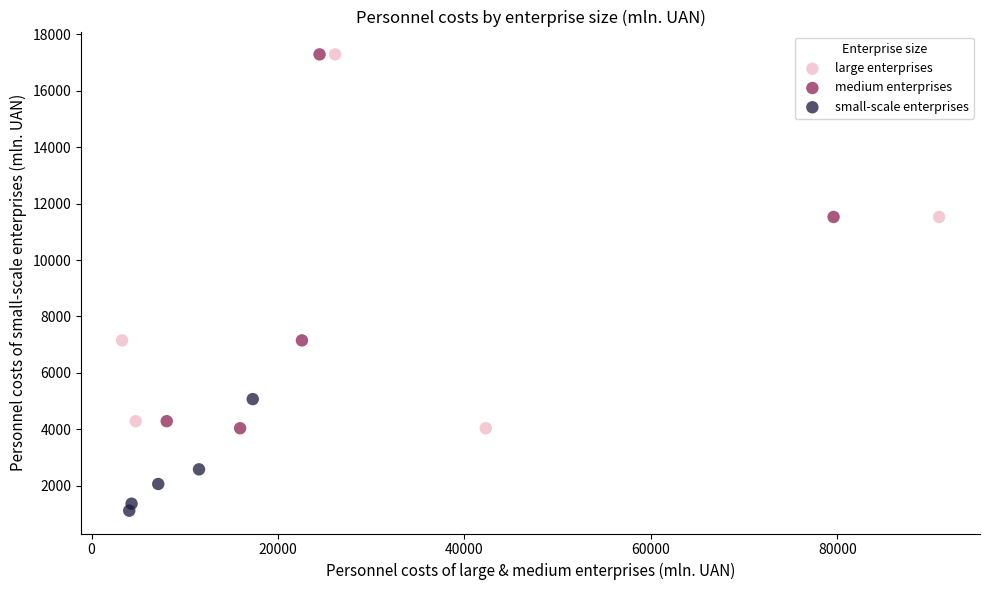

Which series reaches the minimum Y coordinate?

small-scale enterprises